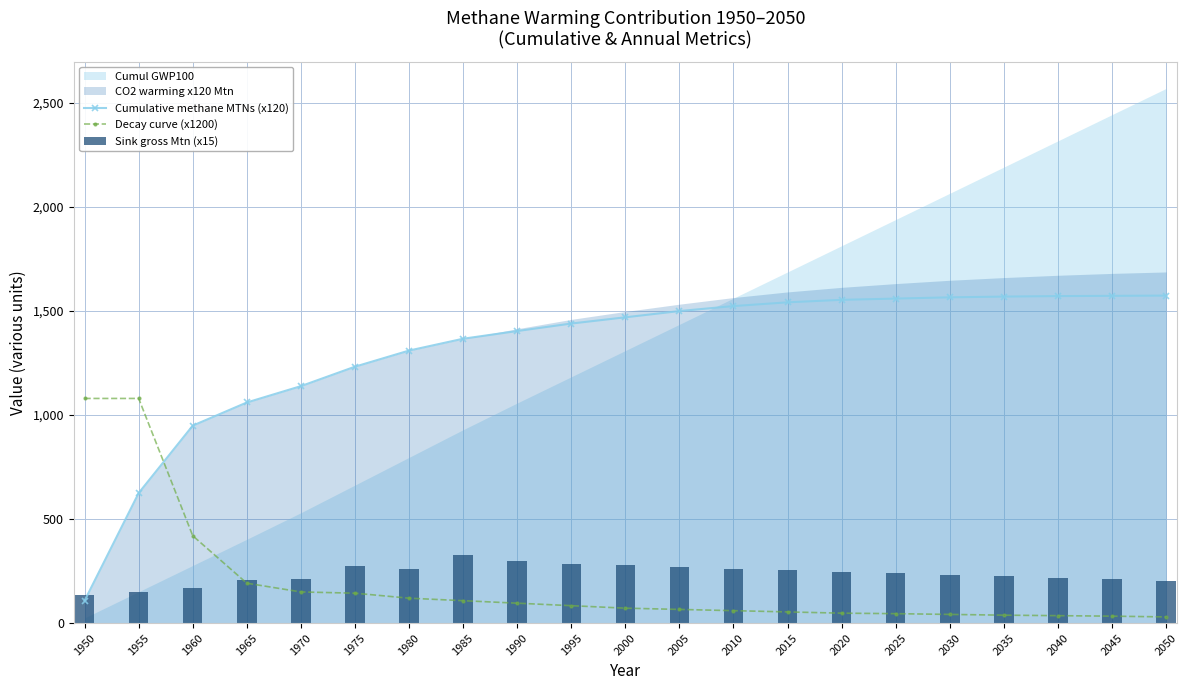

At which label is Decay curve (x1200) closest to 555?

1960